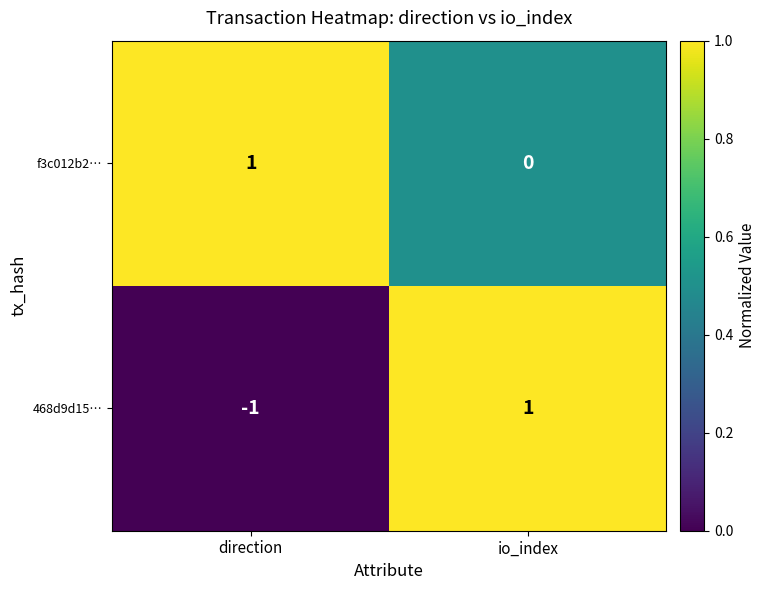

Reading left to right, list all the values displayed in this chart.

f3c012b2…: 1	0
468d9d15…: -1	1